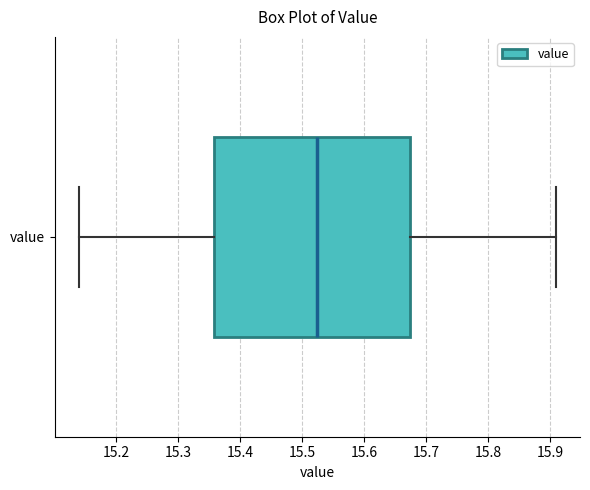

Transcribe this box plot: give where the median line is, the range the box spans, and where the two whiskers end, as read against the x-axis. The values are not printed on the chart, so give them approximately, as read against the axis.

median 15.53, box 15.36 to 15.68, whiskers 15.14 to 15.91